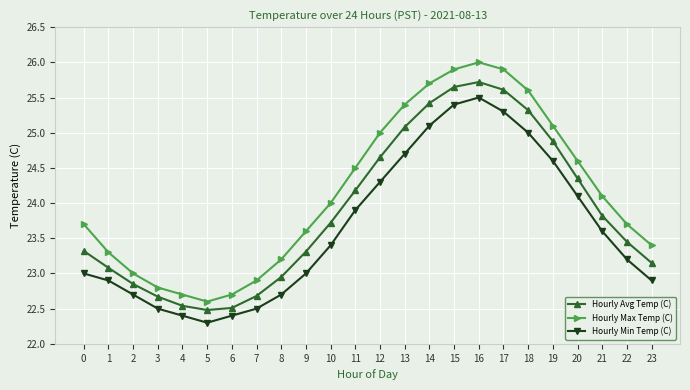

In Hourly Max Temp (C), how many points are lower than both neighbors (excluding endpoints)?

1